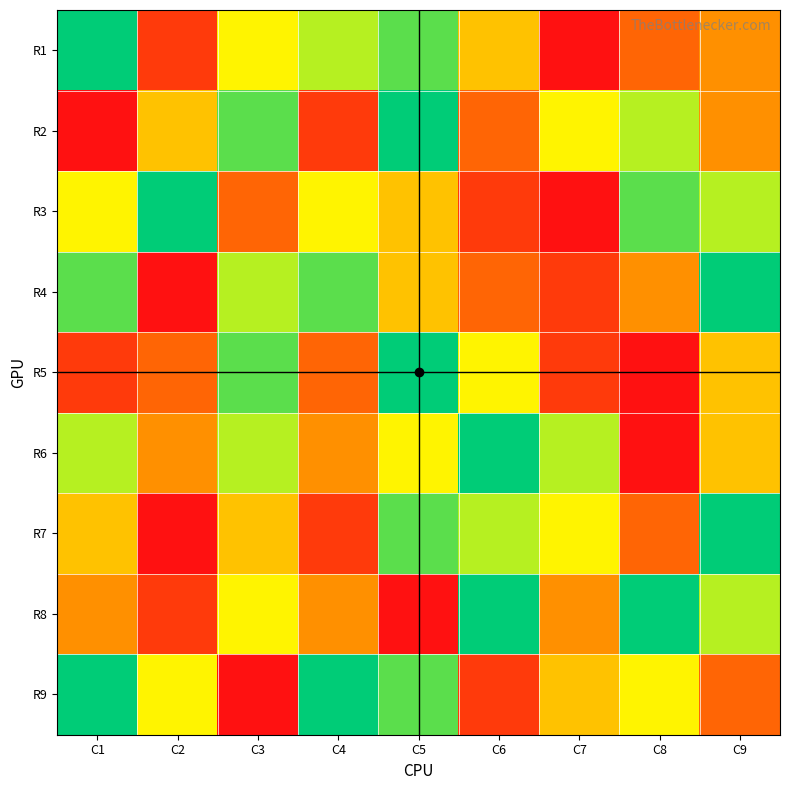

Which category has the highest value across all series?

C7